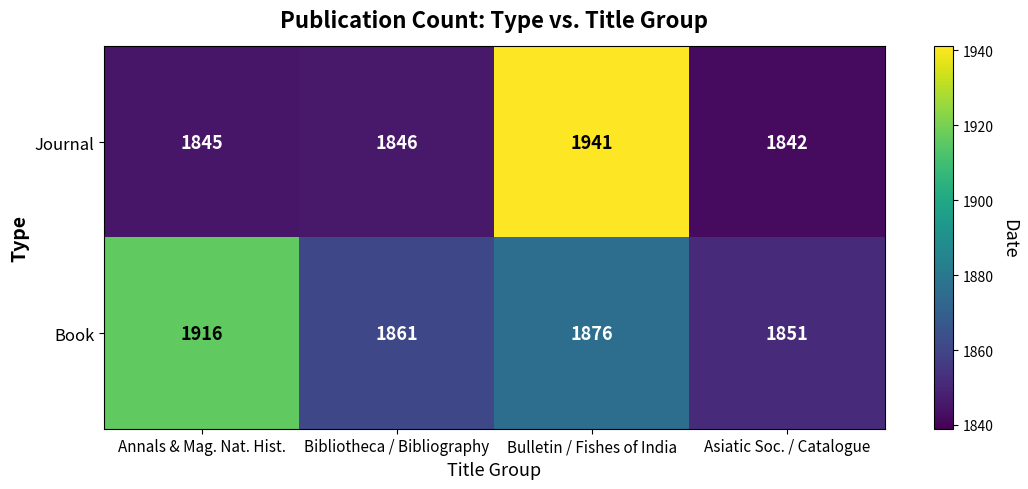

What is the difference between the maximum and minimum values in the Book series?

65